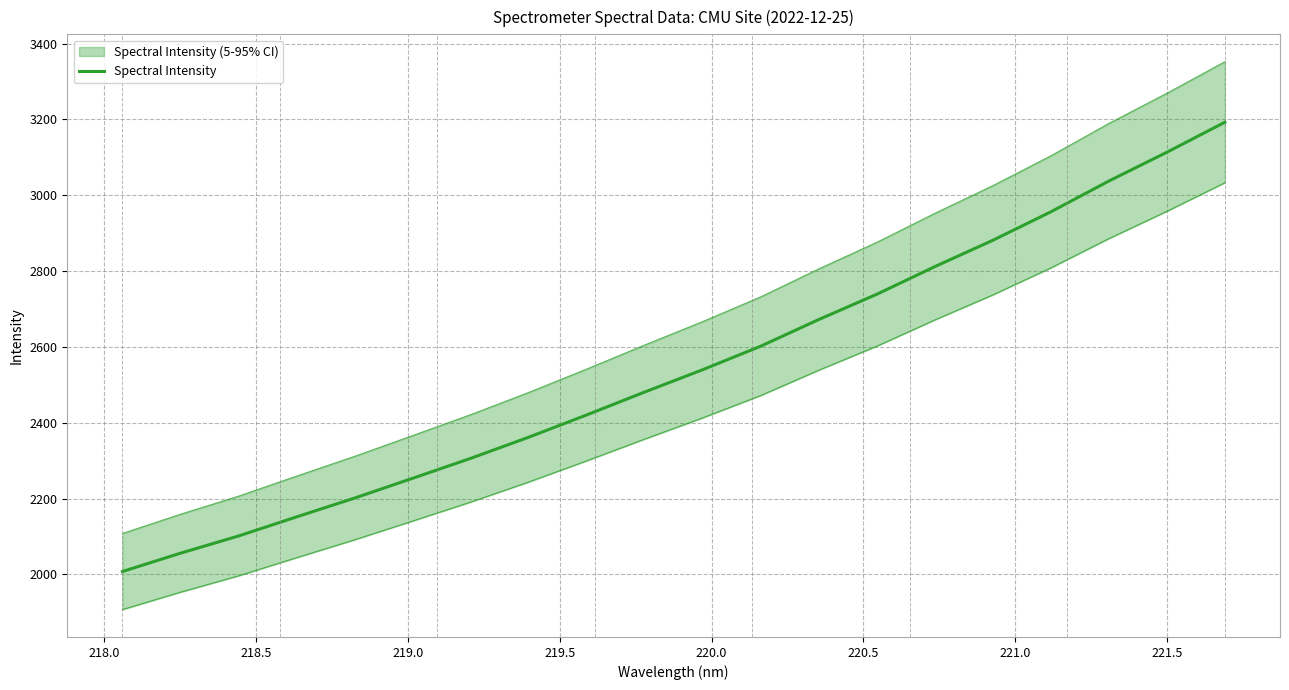

What is the label of the 12th point from the right?

221.5